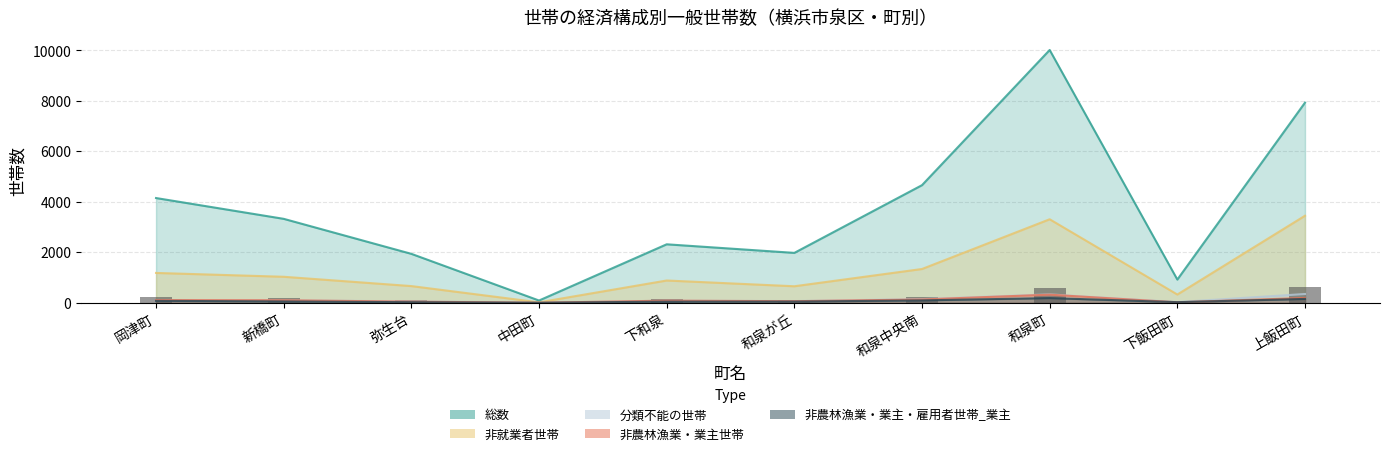

What is the total value across all series at 和泉町?

14186